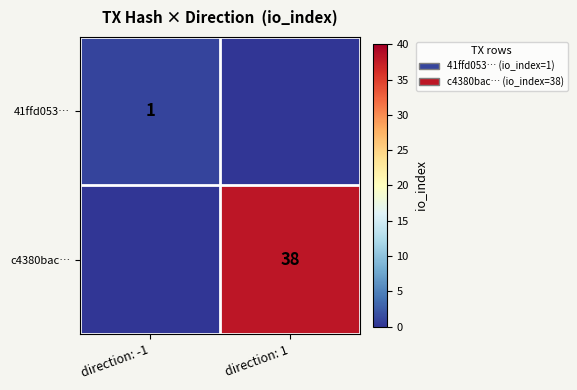

The value of c4380bac… at direction: 1 is 12. True or false?

False